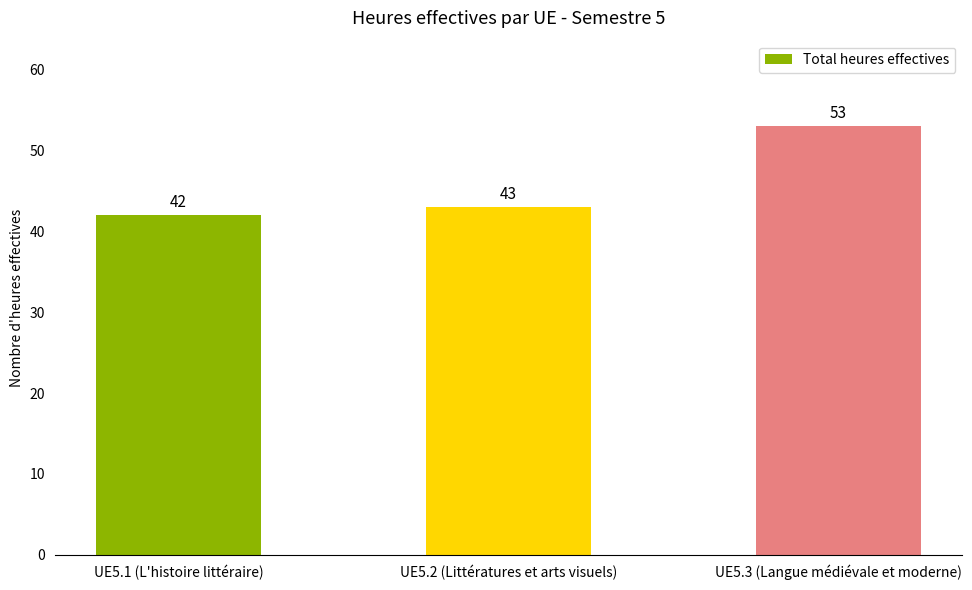

What is the change in value from UE5.2 (Littératures et arts visuels) to UE5.3 (Langue médiévale et moderne)?

+10